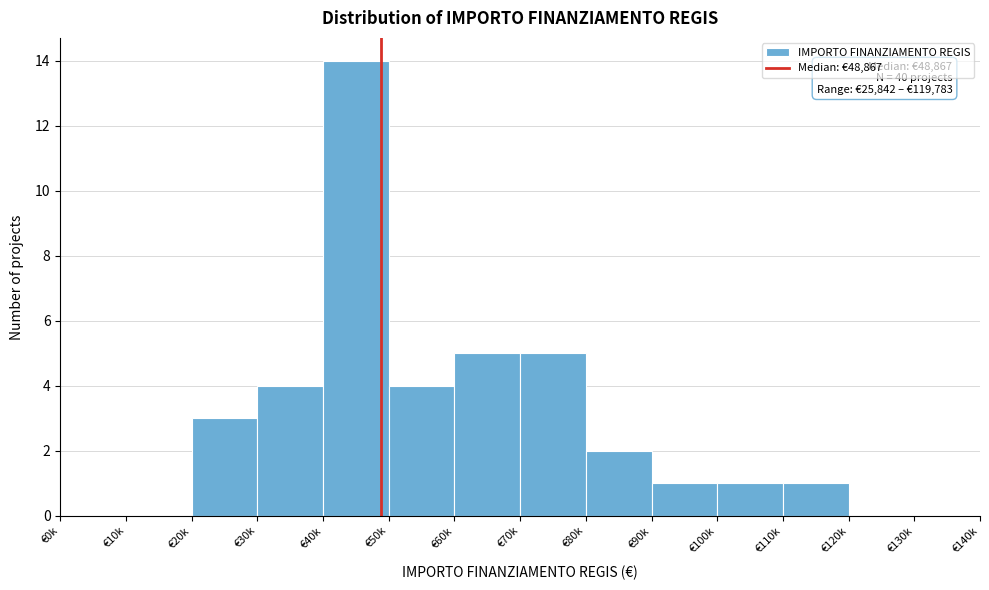

Reading left to right, list all the values displayed in this chart.

€0k=0	€10k=0	€20k=3	€30k=4	€40k=14	€50k=4	€60k=5	€70k=5	€80k=2	€90k=1	€100k=1	€110k=1	€120k=0	€130k=0